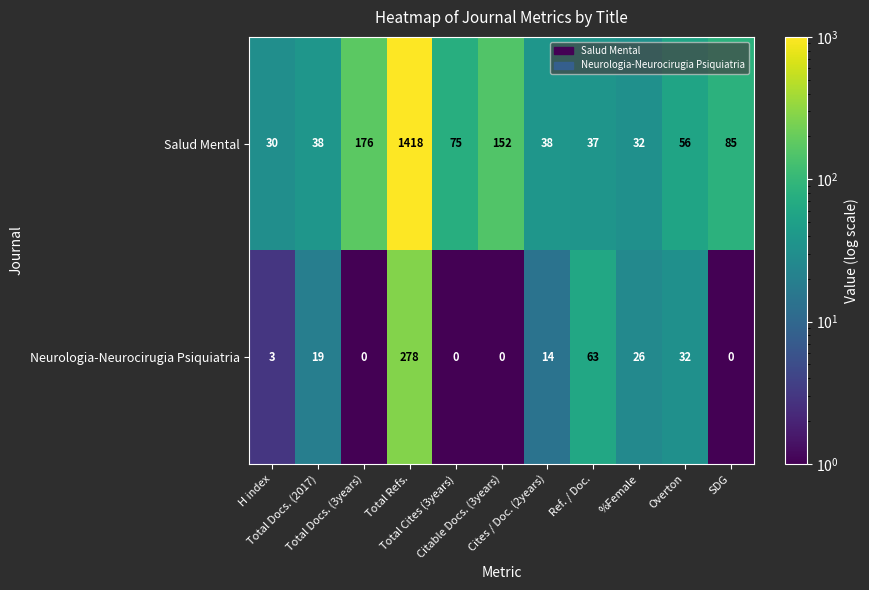

What is the sum of all Neurologia-Neurocirugia Psiquiatria values?

435